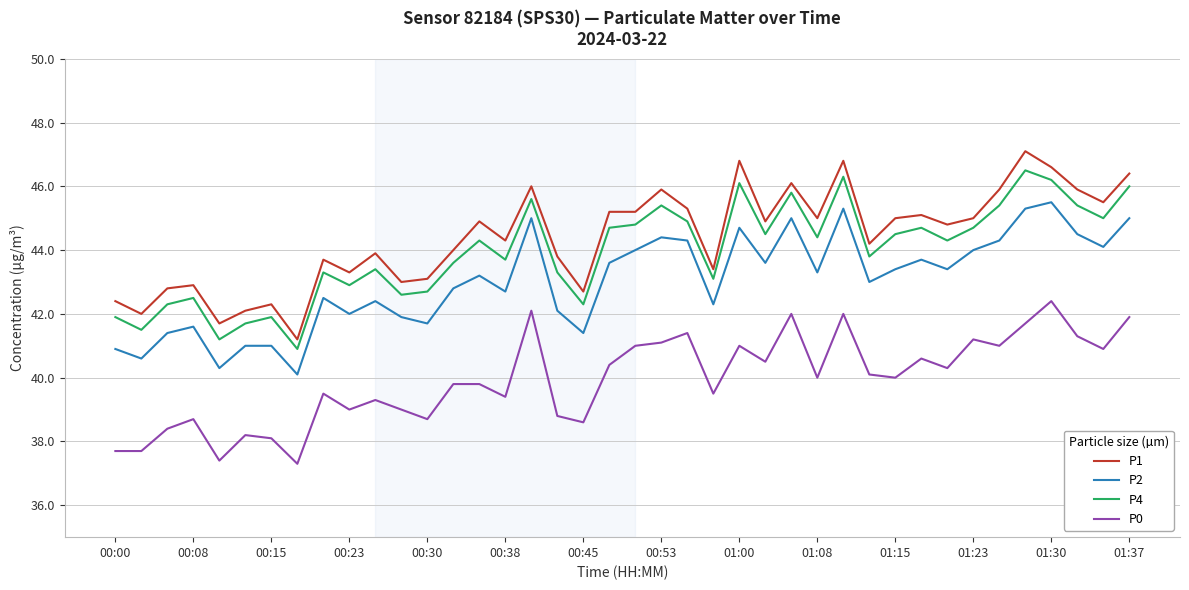

True or false: P2 and P4 cross at least once.

False